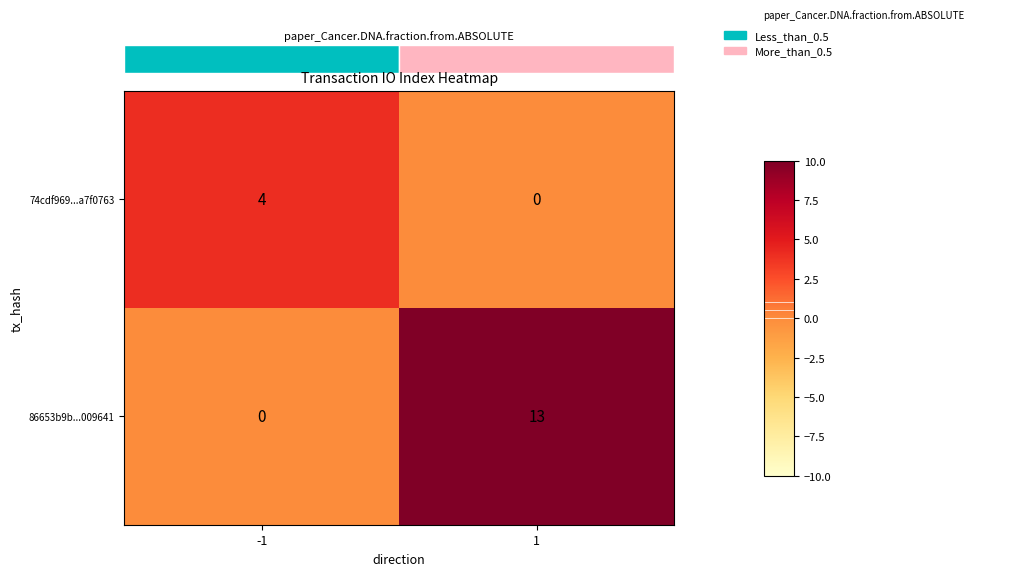

What is the sum of all 74cdf969...a7f0763 values?

4